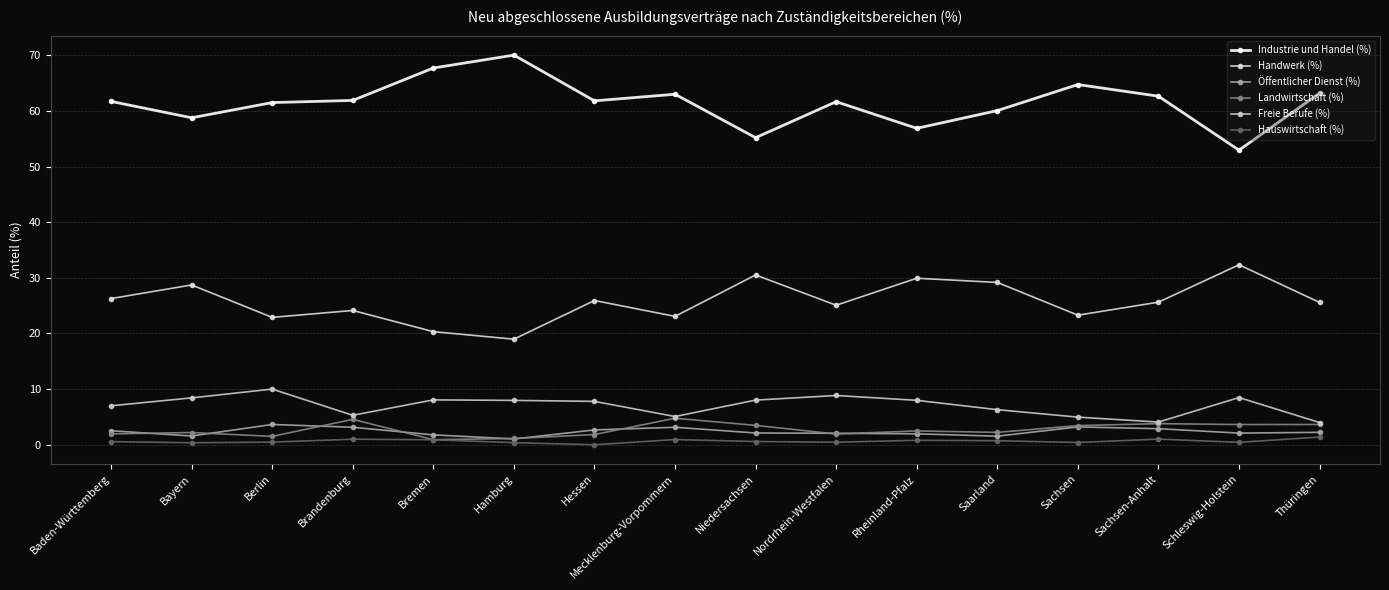

Reading left to right, list all the values displayed in this chart.

Industrie und Handel (%): Baden-Württemberg=61.7	Bayern=58.8	Berlin=61.5	Brandenburg=61.9	Bremen=67.7	Hamburg=70.0	Hessen=61.8	Mecklenburg-Vorpommern=63.0	Niedersachsen=55.2	Nordrhein-Westfalen=61.6	Rheinland-Pfalz=56.9	Saarland=60.0	Sachsen=64.7	Sachsen-Anhalt=62.6	Schleswig-Holstein=52.9	Thüringen=63.2
Handwerk (%): Baden-Württemberg=26.3	Bayern=28.7	Berlin=22.9	Brandenburg=24.1	Bremen=20.3	Hamburg=19.0	Hessen=25.9	Mecklenburg-Vorpommern=23.1	Niedersachsen=30.5	Nordrhein-Westfalen=25.1	Rheinland-Pfalz=29.9	Saarland=29.2	Sachsen=23.3	Sachsen-Anhalt=25.6	Schleswig-Holstein=32.3	Thüringen=25.6
Öffentlicher Dienst (%): Baden-Württemberg=2.5	Bayern=1.6	Berlin=3.6	Brandenburg=3.1	Bremen=1.8	Hamburg=1.0	Hessen=2.7	Mecklenburg-Vorpommern=3.1	Niedersachsen=2.1	Nordrhein-Westfalen=2.1	Rheinland-Pfalz=2.0	Saarland=1.5	Sachsen=3.2	Sachsen-Anhalt=2.9	Schleswig-Holstein=2.1	Thüringen=2.2
Landwirtschaft (%): Baden-Württemberg=1.9	Bayern=2.2	Berlin=1.5	Brandenburg=4.6	Bremen=0.9	Hamburg=1.1	Hessen=1.8	Mecklenburg-Vorpommern=4.8	Niedersachsen=3.5	Nordrhein-Westfalen=1.9	Rheinland-Pfalz=2.5	Saarland=2.2	Sachsen=3.4	Sachsen-Anhalt=3.8	Schleswig-Holstein=3.6	Thüringen=3.6
Freie Berufe (%): Baden-Württemberg=7.0	Bayern=8.4	Berlin=10.0	Brandenburg=5.3	Bremen=8.1	Hamburg=8.0	Hessen=7.8	Mecklenburg-Vorpommern=5.1	Niedersachsen=8.0	Nordrhein-Westfalen=8.8	Rheinland-Pfalz=8.0	Saarland=6.3	Sachsen=5.0	Sachsen-Anhalt=4.1	Schleswig-Holstein=8.5	Thüringen=4.0
Hauswirtschaft (%): Baden-Württemberg=0.6	Bayern=0.3	Berlin=0.5	Brandenburg=1.0	Bremen=0.9	Hamburg=0.4	Hessen=0.0	Mecklenburg-Vorpommern=0.9	Niedersachsen=0.6	Nordrhein-Westfalen=0.5	Rheinland-Pfalz=0.8	Saarland=0.7	Sachsen=0.4	Sachsen-Anhalt=1.0	Schleswig-Holstein=0.4	Thüringen=1.4